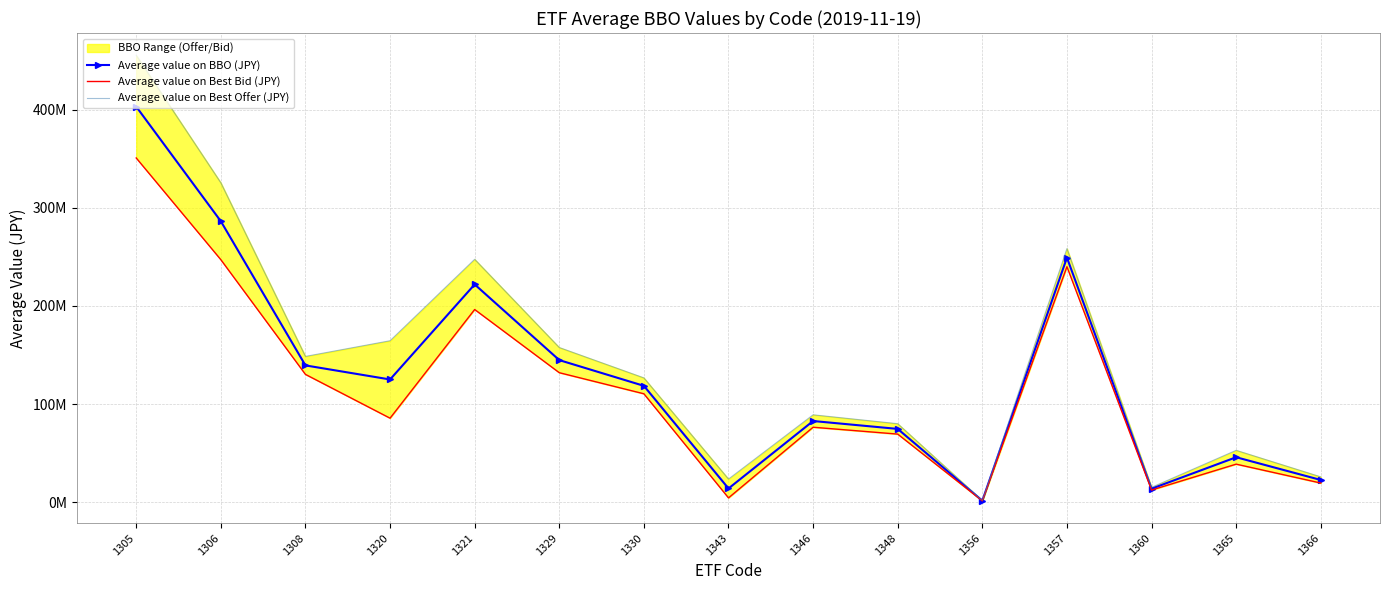

At which label is Average value on BBO (JPY) closest to 202262163?

1321